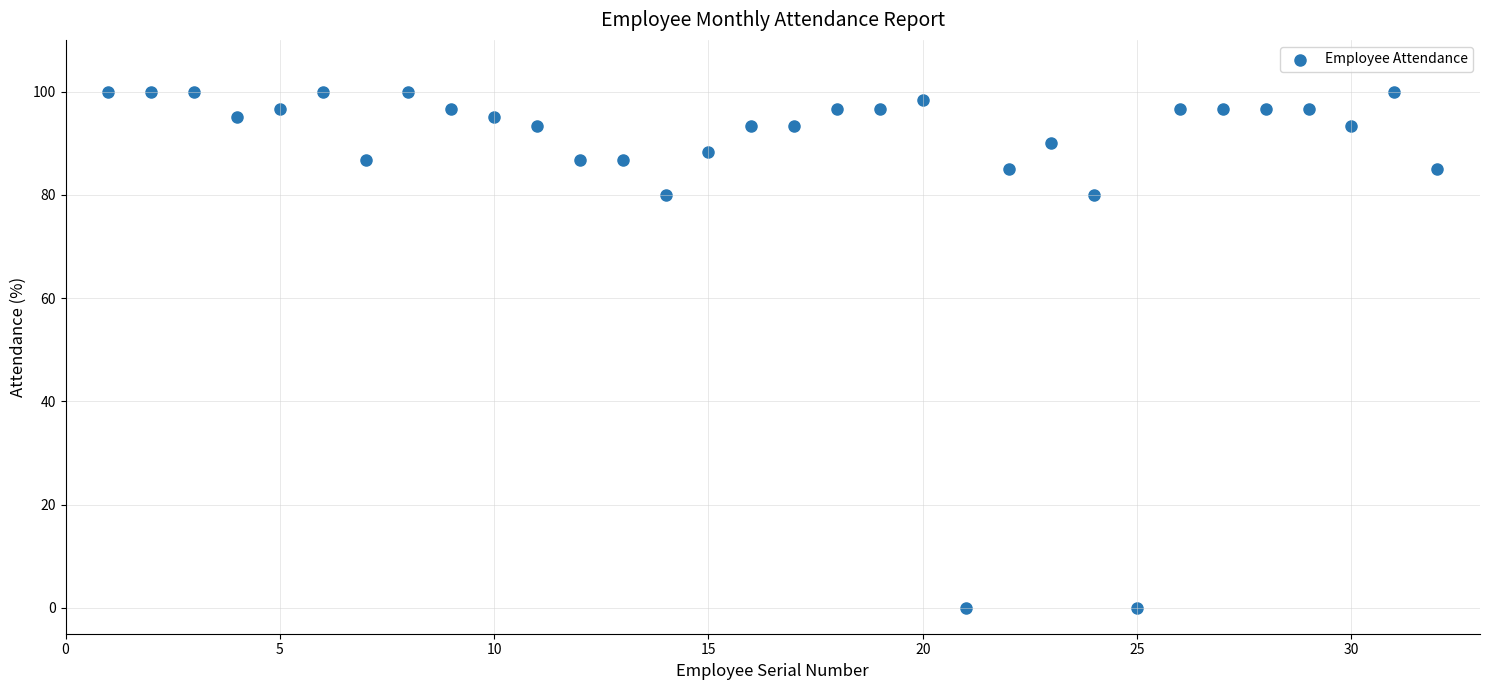

What is the range of Y values (max minus min)?

100.0